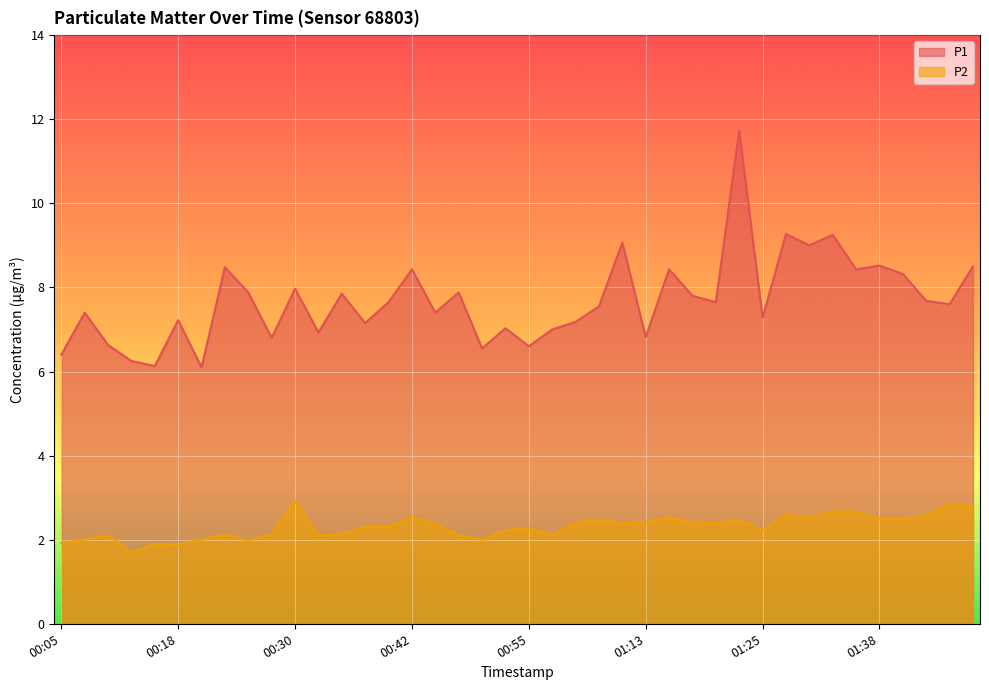

Which category has the highest value across all series?

01:23